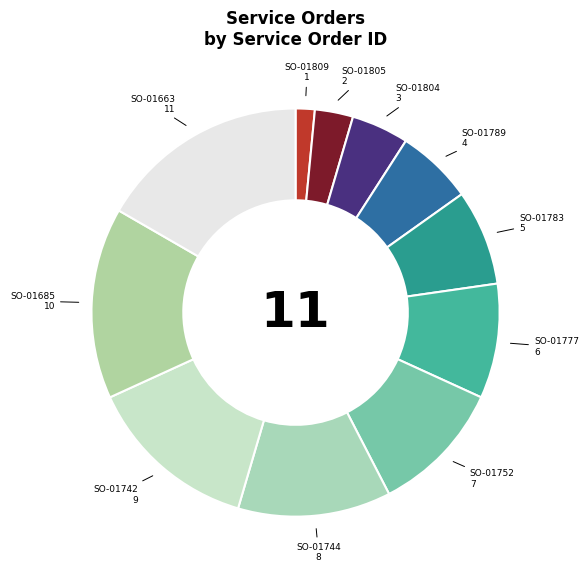

Count the number of slices in the pie.

11